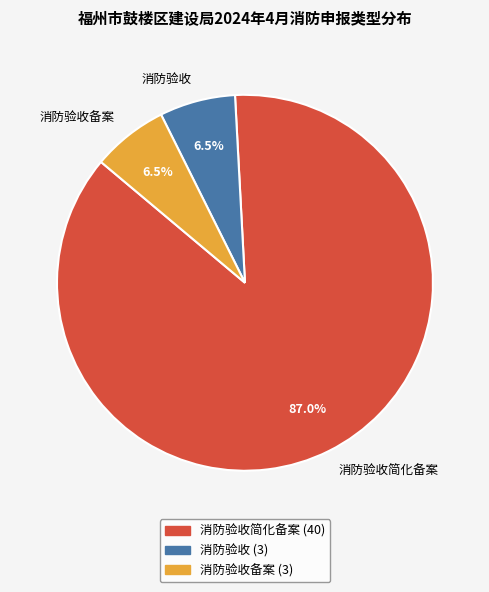

Between 消防验收简化备案 and 消防验收备案, which is larger?

消防验收简化备案